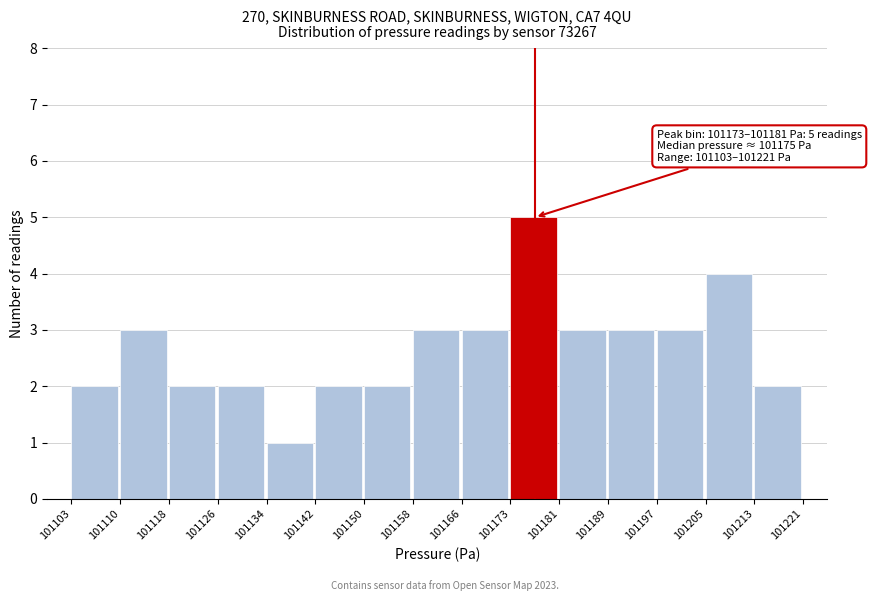

Over which range of the x-axis is the bar tallest?

101173 to 101181